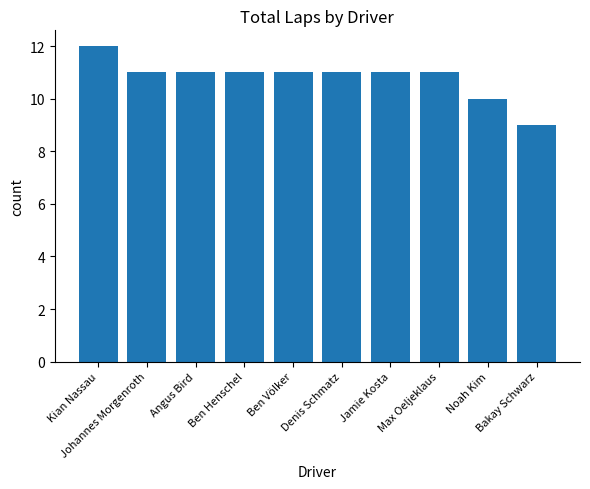

Count the number of categories in the chart.

10